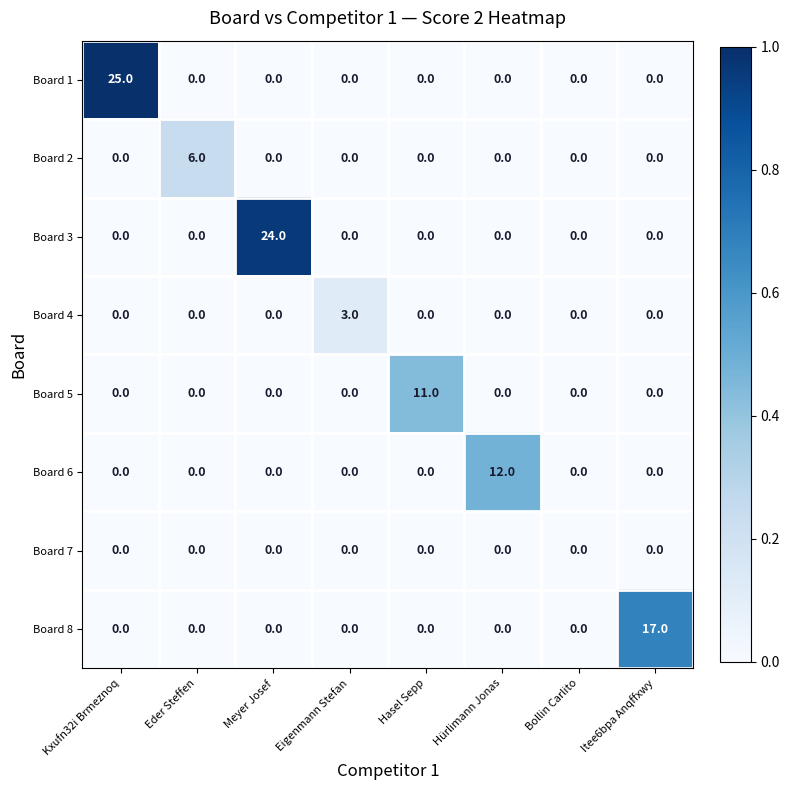

What is the total value across all series at Hasel Sepp?

11